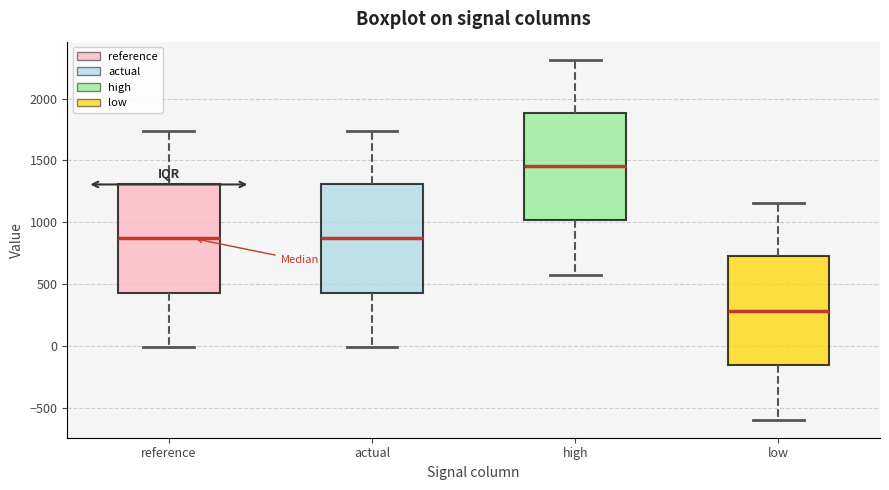

Which box's median line is the lowest?

low